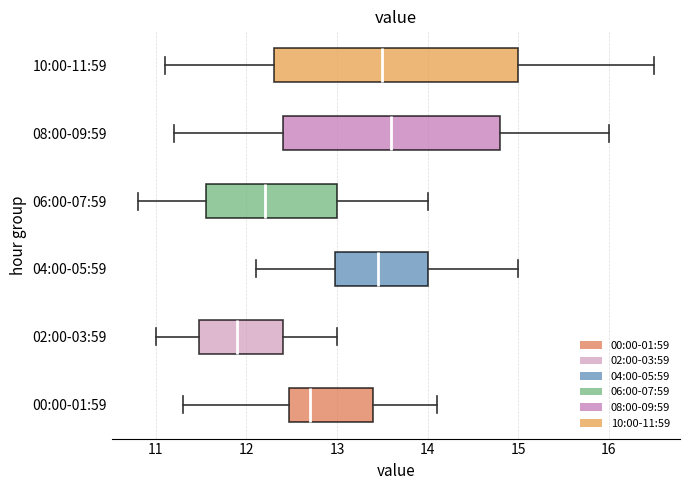

Comparing the boxes themselves (not the whiskers), which one is the widest?

10:00-11:59